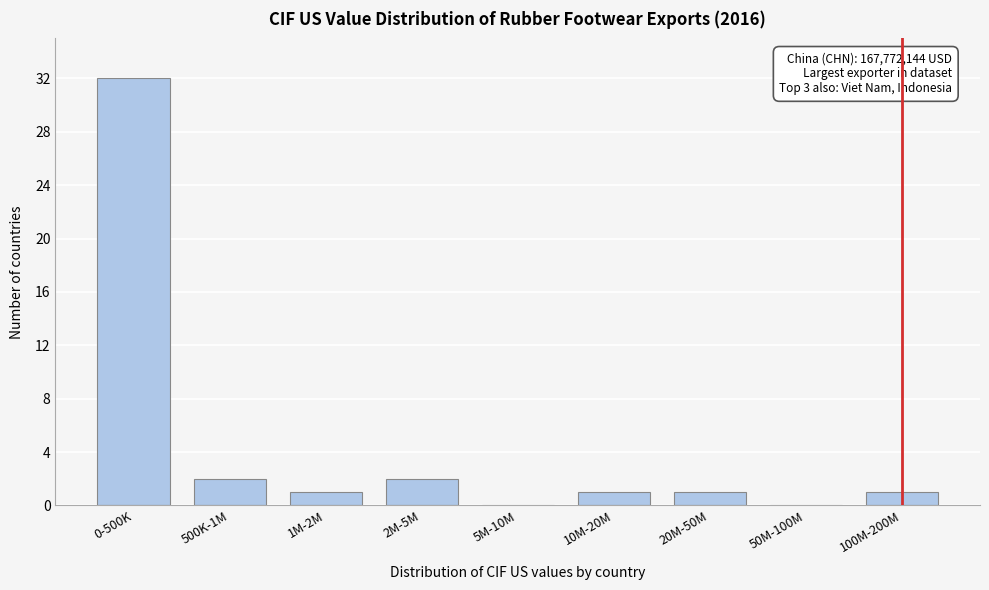

Reading right to left, transcribe all the data shown in this chart.

100M-200M=1	50M-100M=0	20M-50M=1	10M-20M=1	5M-10M=0	2M-5M=2	1M-2M=1	500K-1M=2	0-500K=32